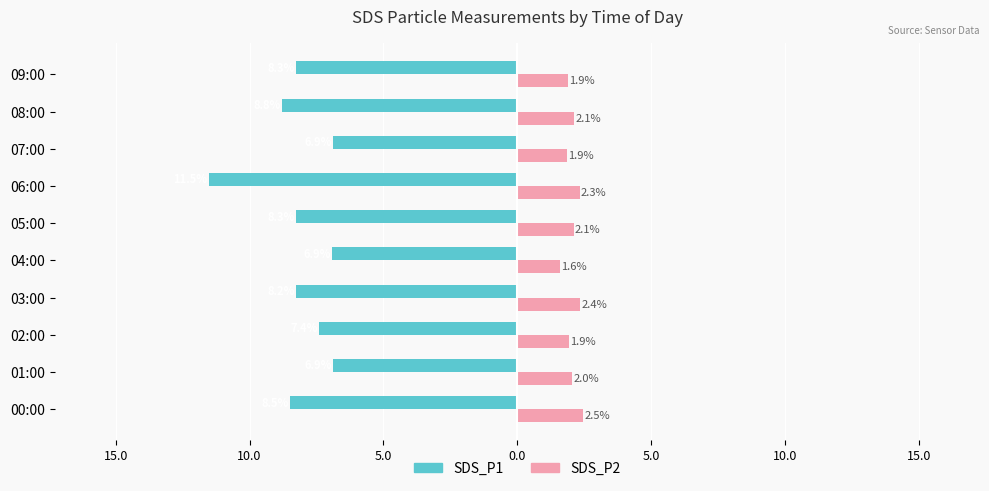

Reading left to right, extract all data points from this chart.

SDS_P1: -8.5	-6.9	-7.4	-8.2	-6.9	-8.3	-11.5	-6.9	-8.8	-8.3
SDS_P2: 2.5	2.0	1.9	2.4	1.6	2.1	2.3	1.9	2.1	1.9